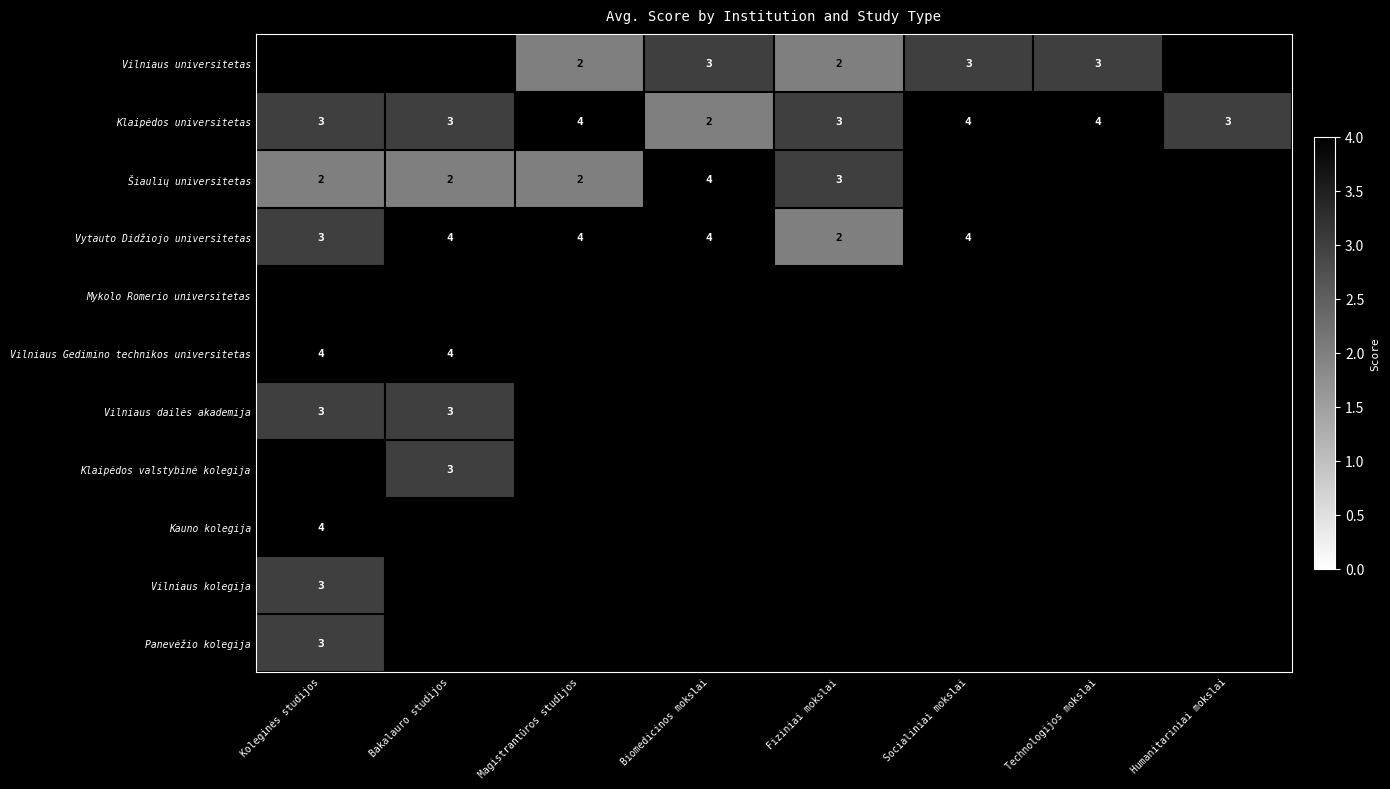

Is the value of Vilniaus Gedimino technikos universitetas at Koleginės studijos greater than the value of Šiaulių universitetas at Fiziniai mokslai?

Yes